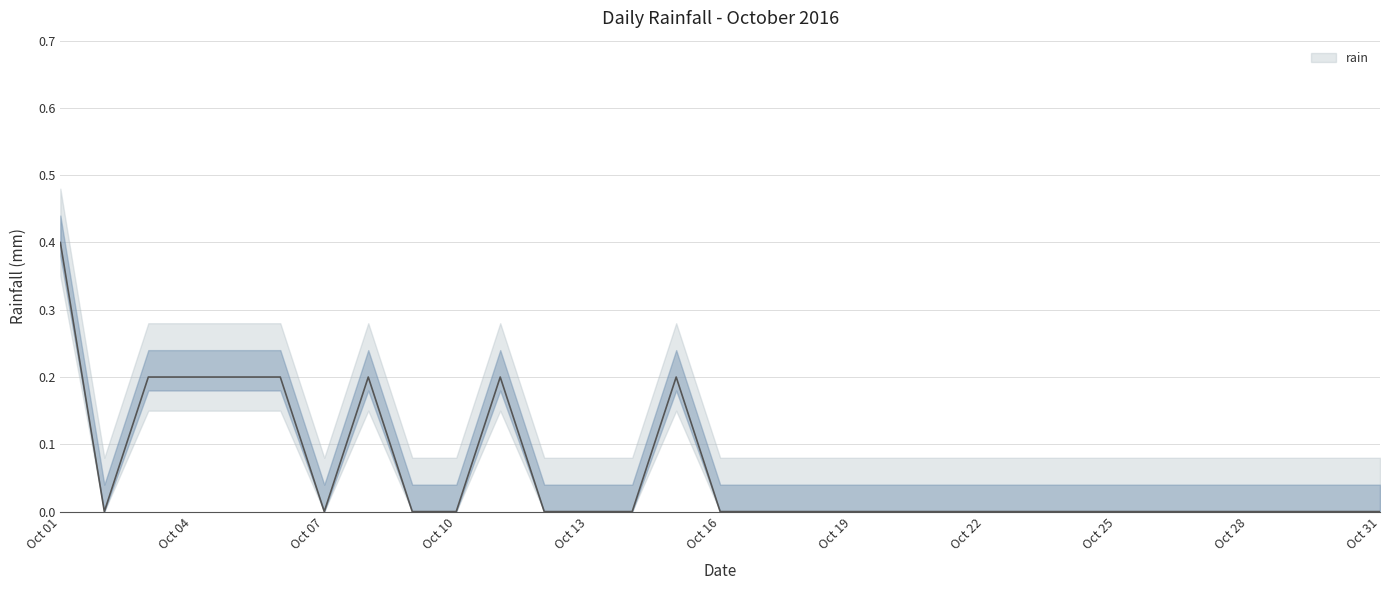

What is the maximum value shown in the chart?

0.4